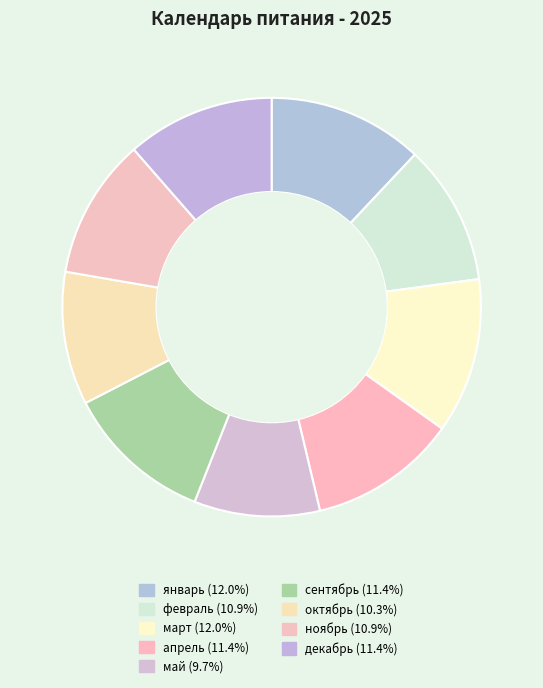

How many slices are in this pie chart?

9